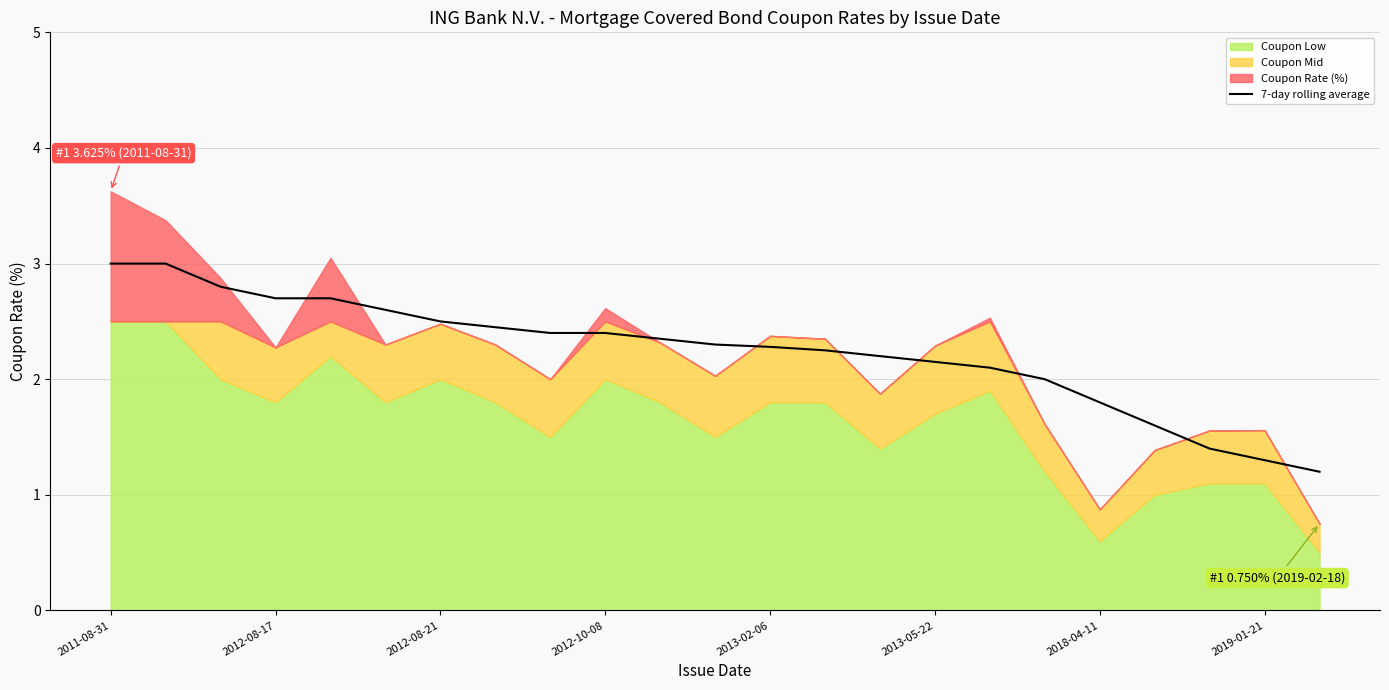

What is the maximum value for 7-day rolling average?

3.0